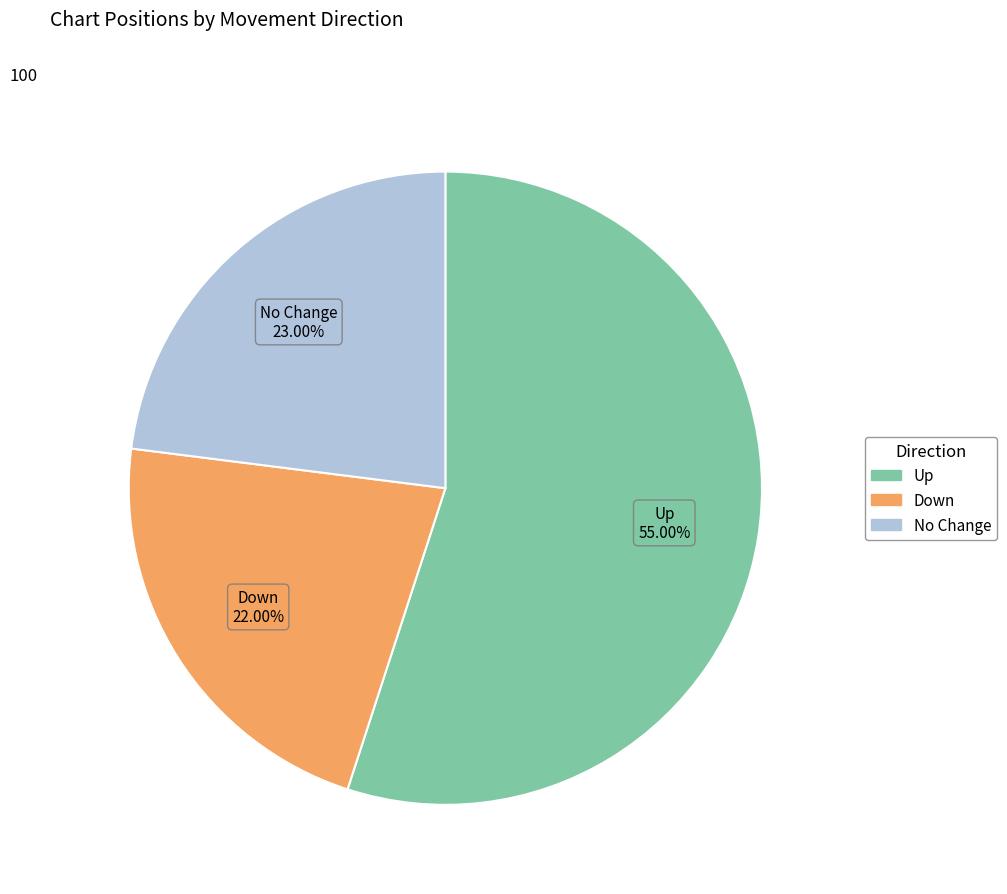

What is the smallest slice in the pie chart?

Down